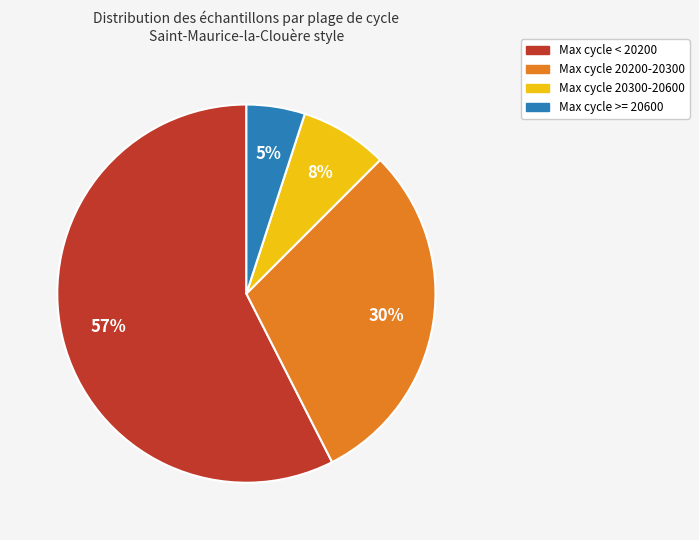

What is the smallest slice in the pie chart?

Max cycle >= 20600